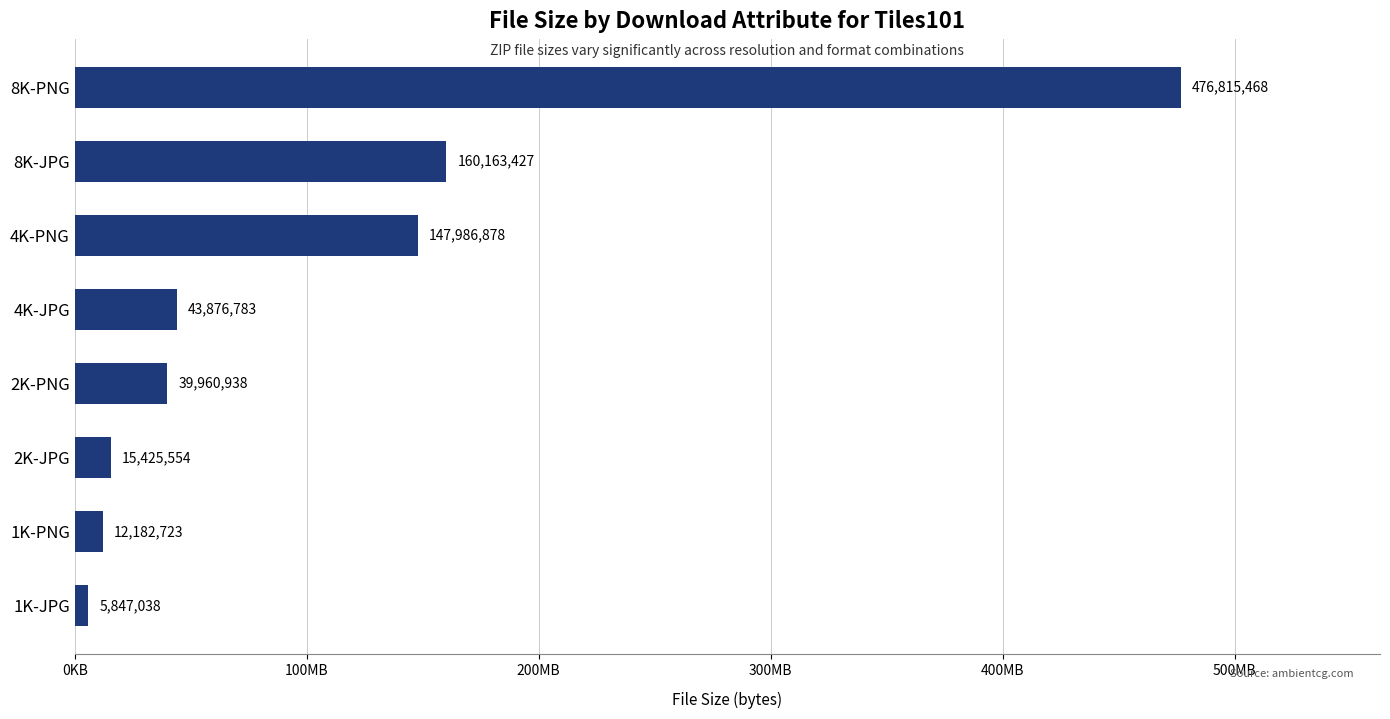

How many data points does each series have?

8